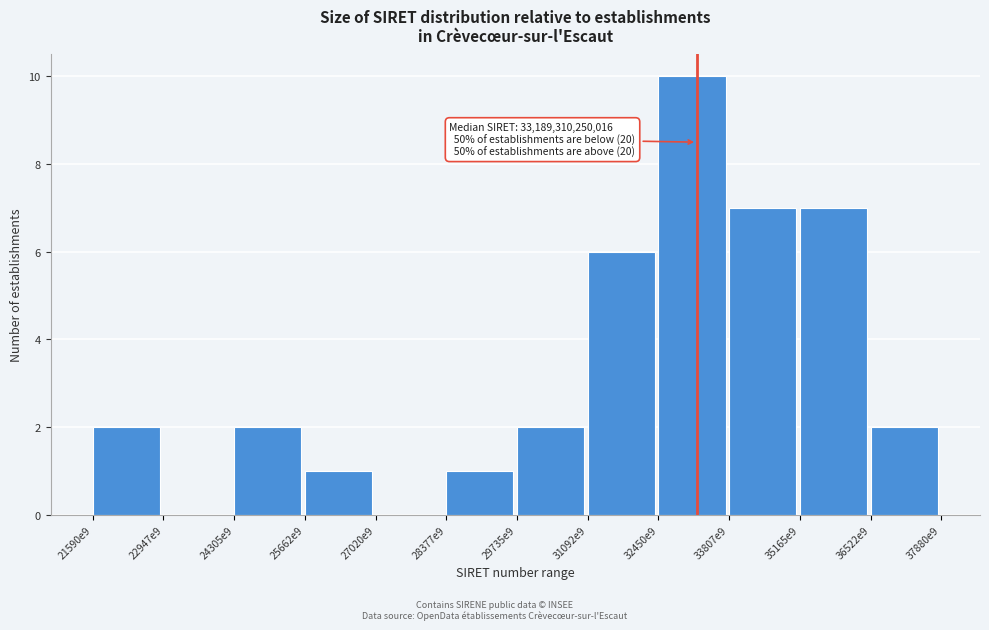

Reading left to right, extract all data points from this chart.

21590e9=2	22947e9=0	24305e9=2	25662e9=1	27020e9=0	28377e9=1	29735e9=2	31092e9=6	32450e9=10	33807e9=7	35165e9=7	36522e9=2